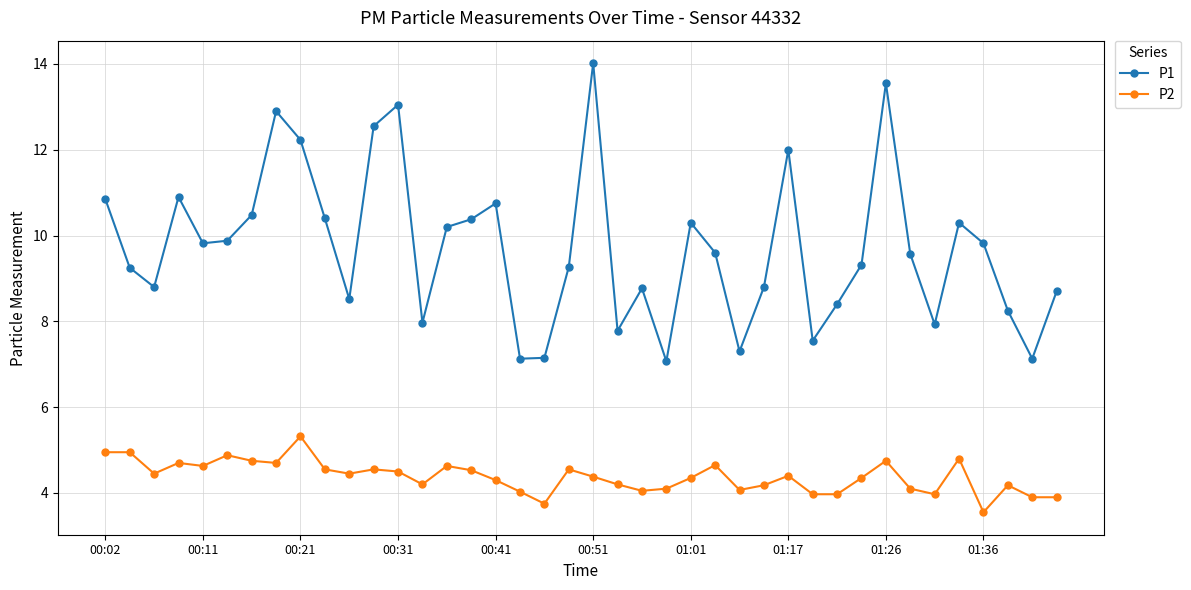

True or false: P1 and P2 intersect in this chart.

False